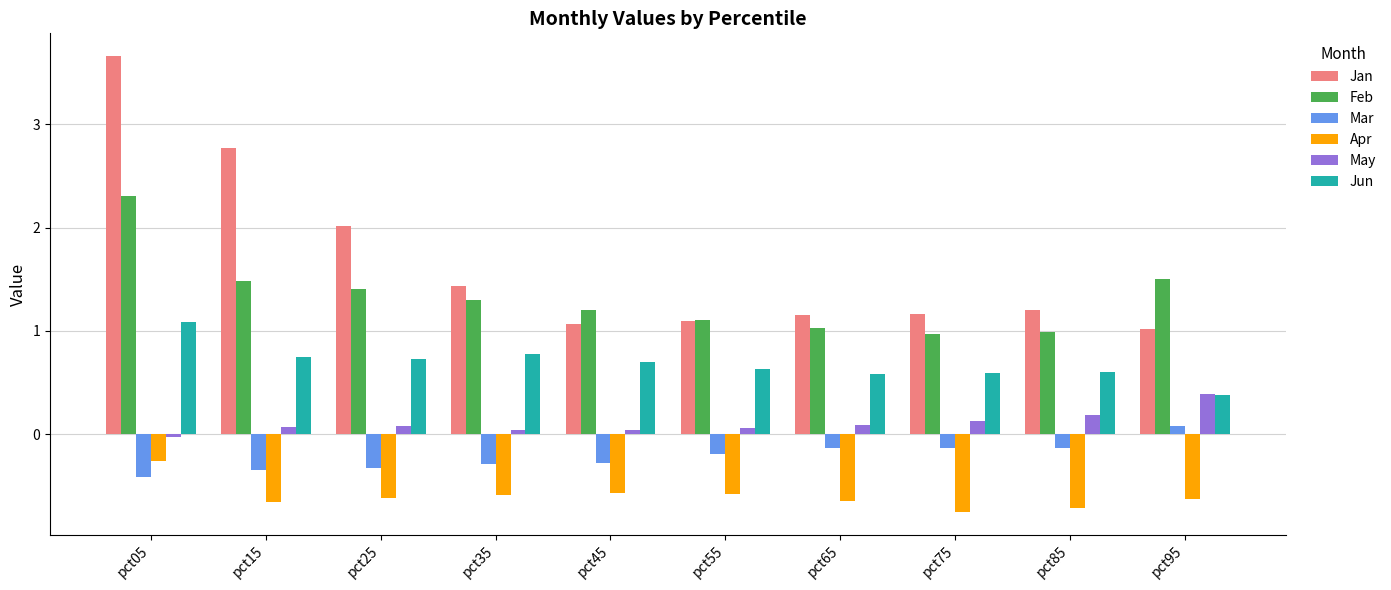

What is the total value across all series at pct95?

2.7